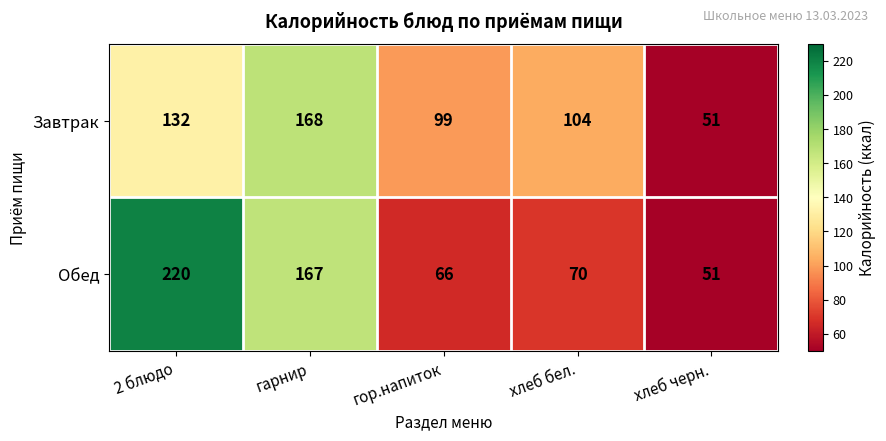

Rank the series at гарнир from lowest to highest value.

Обед, Завтрак